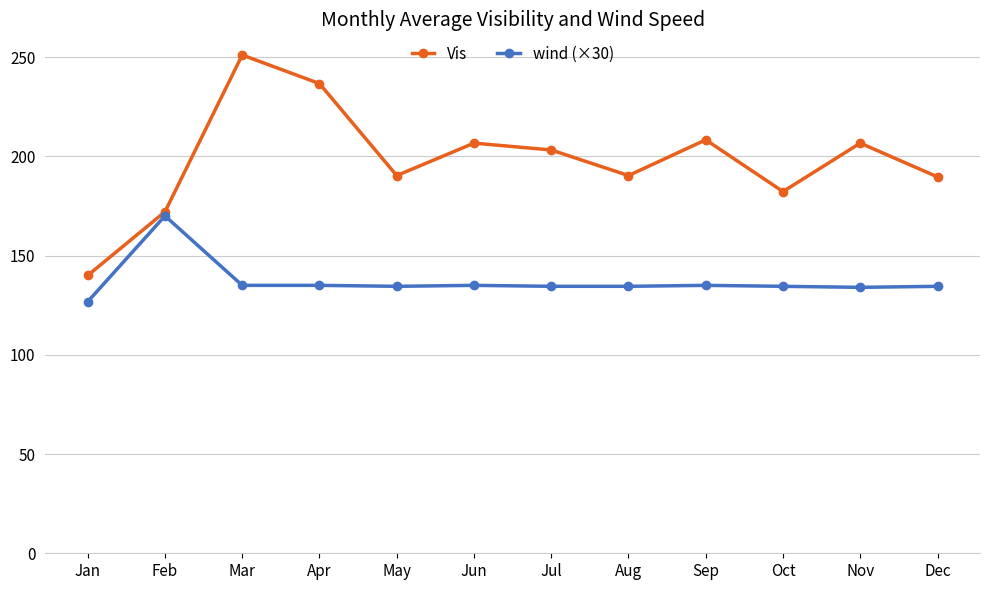

What is the spread (max minus min) of values at Dec?

55.1